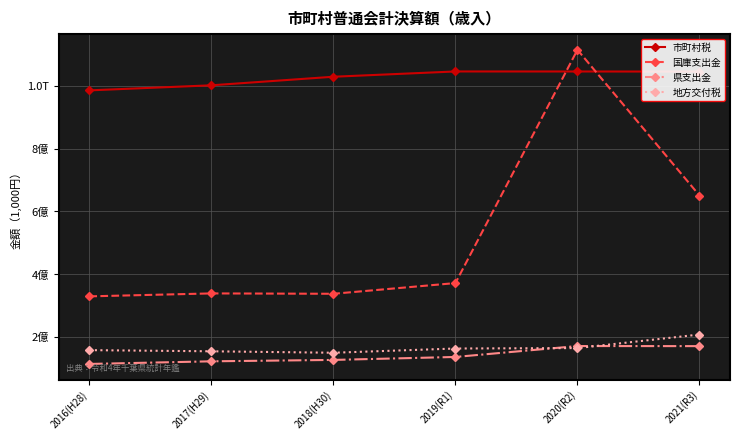

Which series has the largest total across all categories?

市町村税